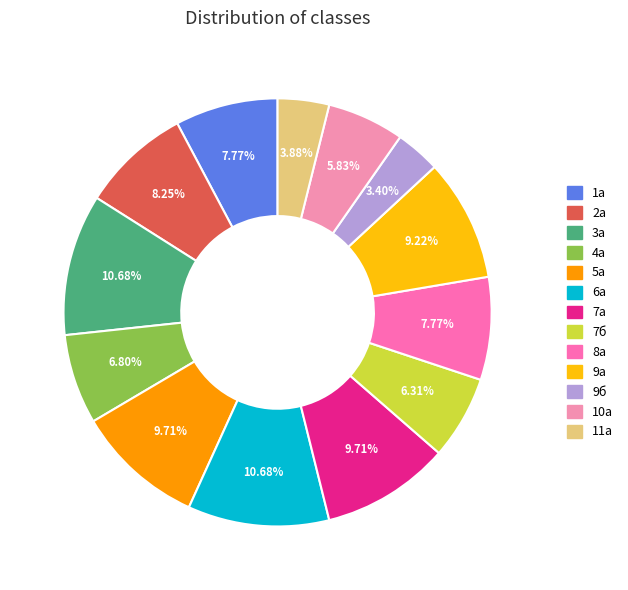

What is the total percentage of 3а and 7б?

17.0%